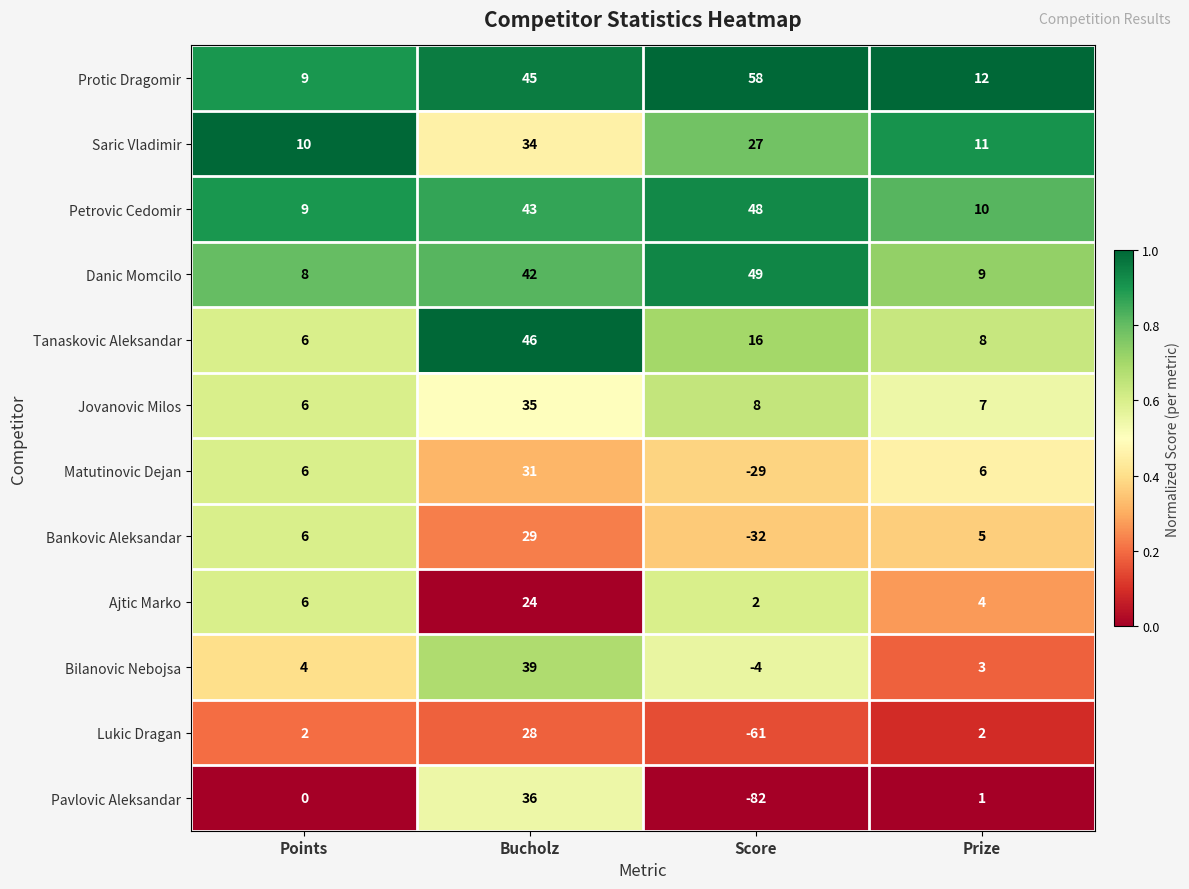

What value does the Jovanovic Milos series have at Score, to the nearest 5?

10